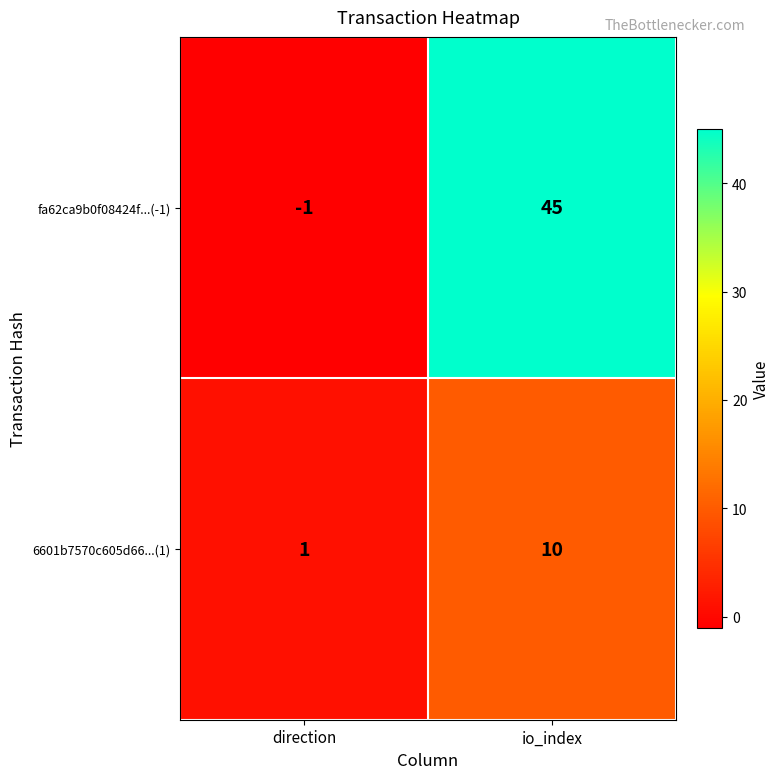

Rank the series by their average value, from highest to lowest.

fa62ca9b0f08424f...(-1), 6601b7570c605d66...(1)